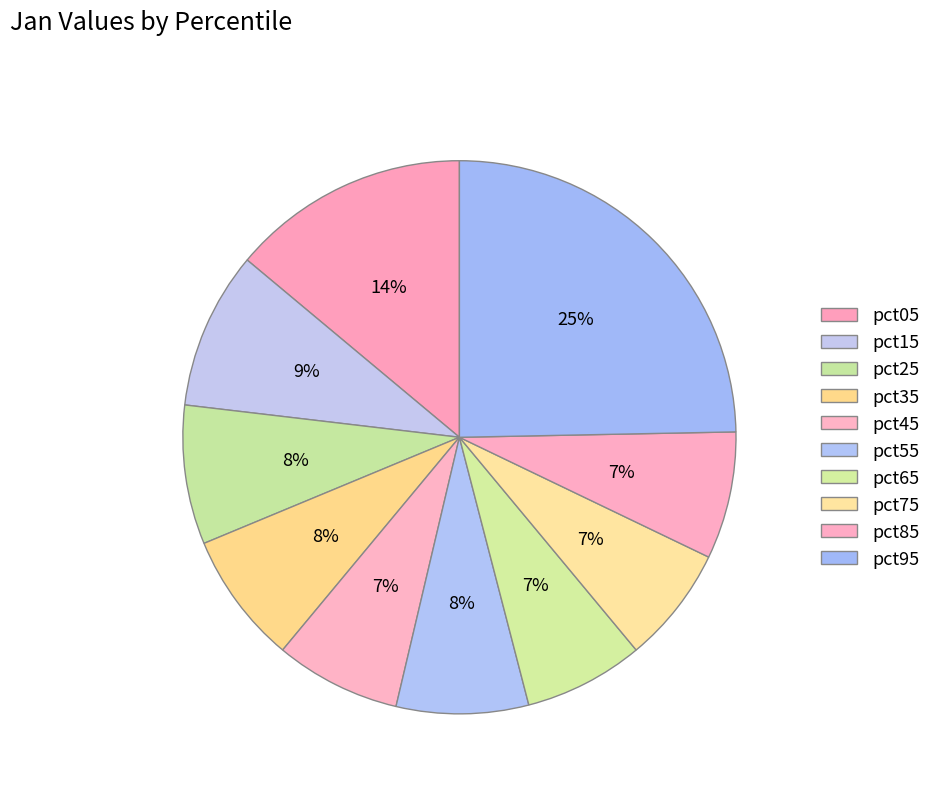

How many segments does this pie chart have?

10